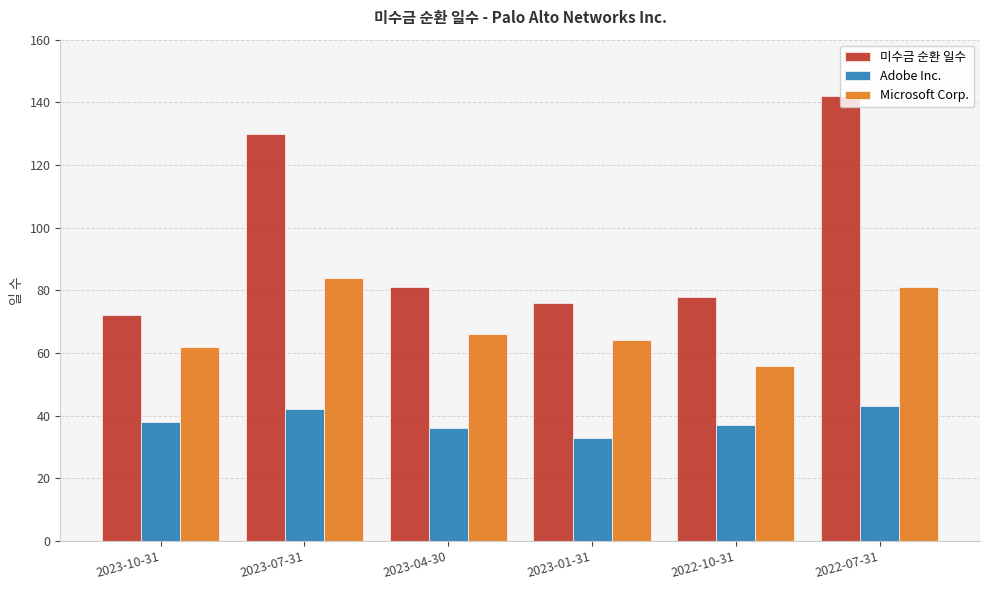

What is the difference between the maximum and second lowest values in the Adobe Inc. series?

7